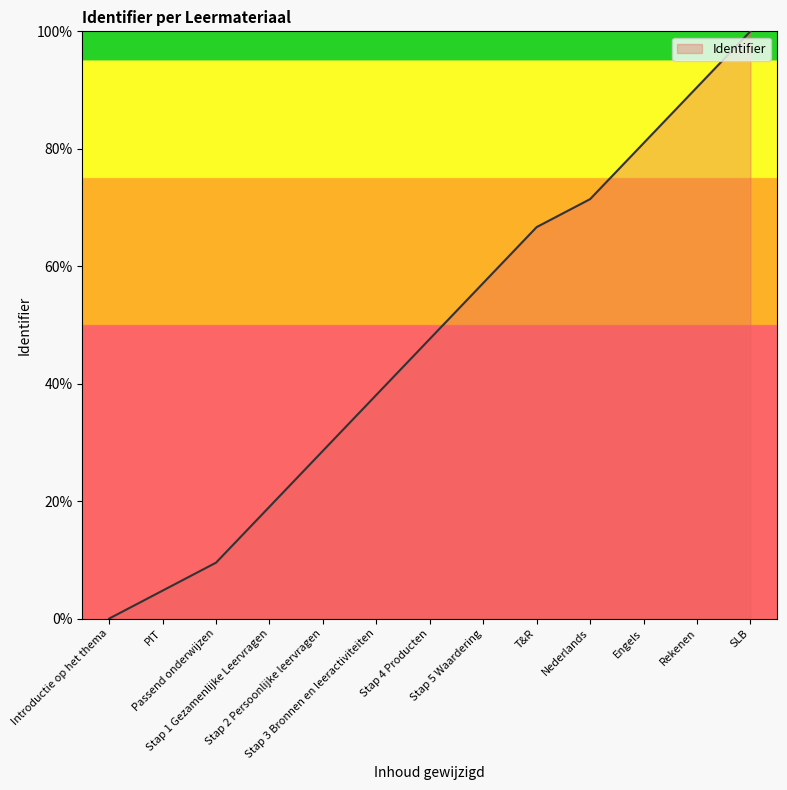

True or false: there are more than 0 points higher than both neighbors.

False